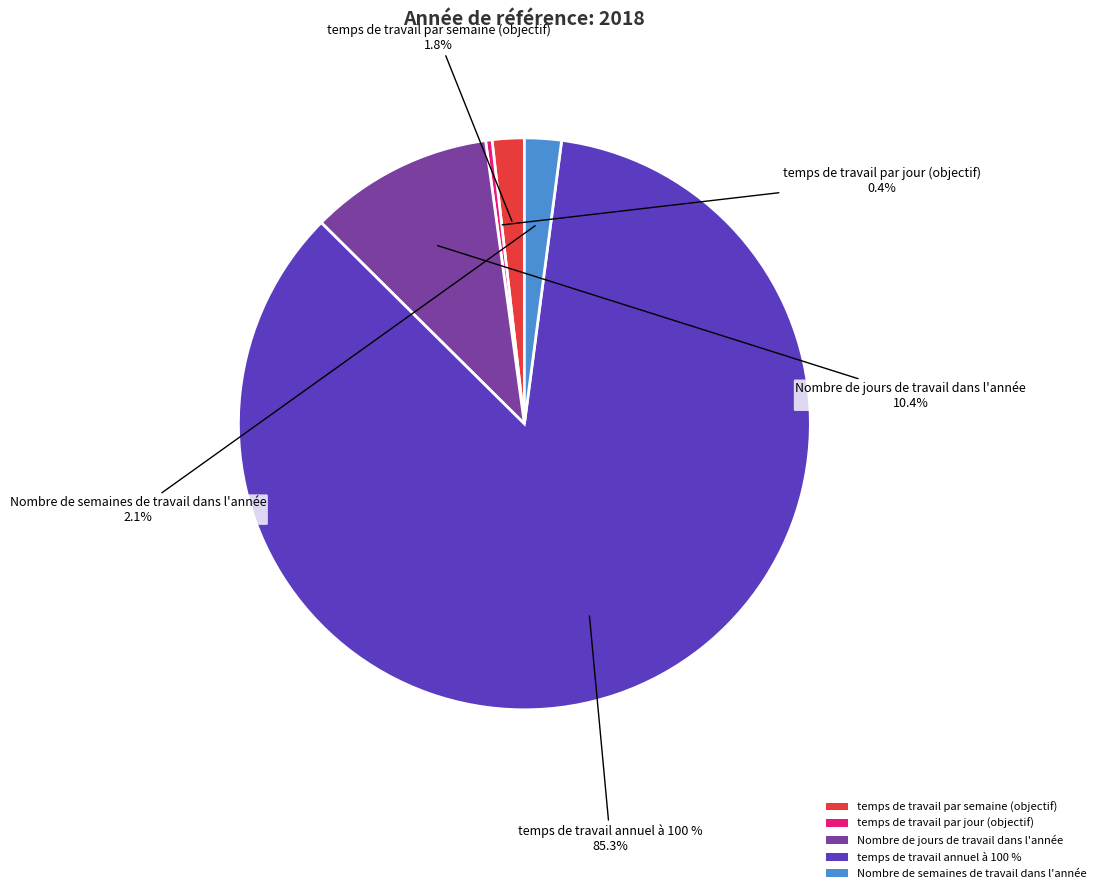

What is the ratio of the value at temps de travail par semaine (objectif) to the value at Nombre de semaines de travail dans l'année?

0.9